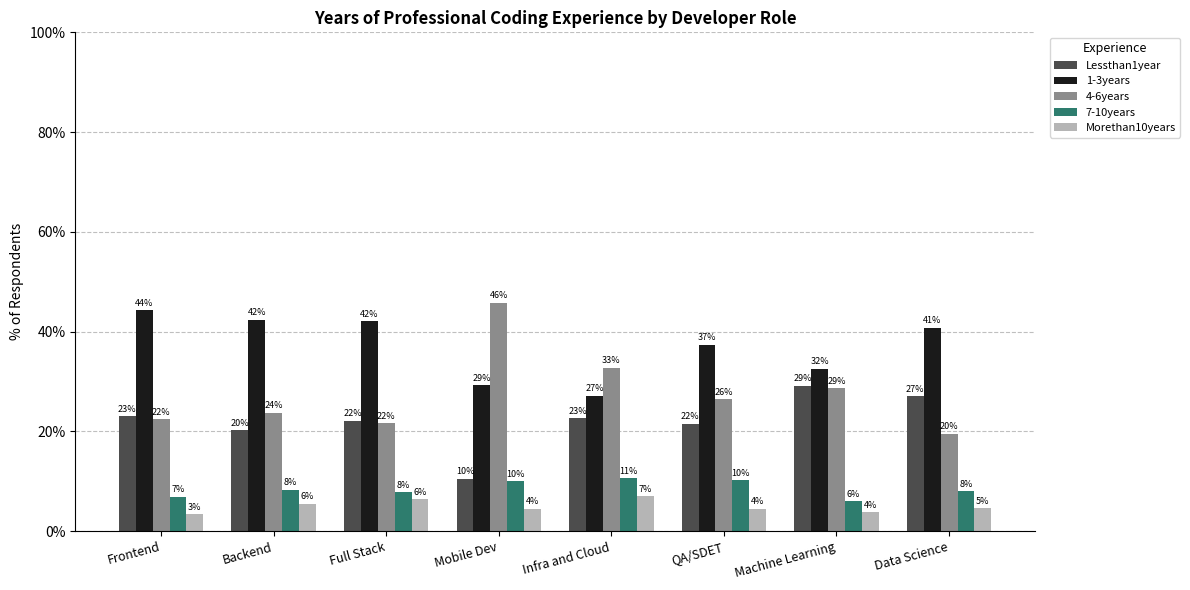

True or false: Lessthan1year has a value of 22.6 at Infra and Cloud.

True